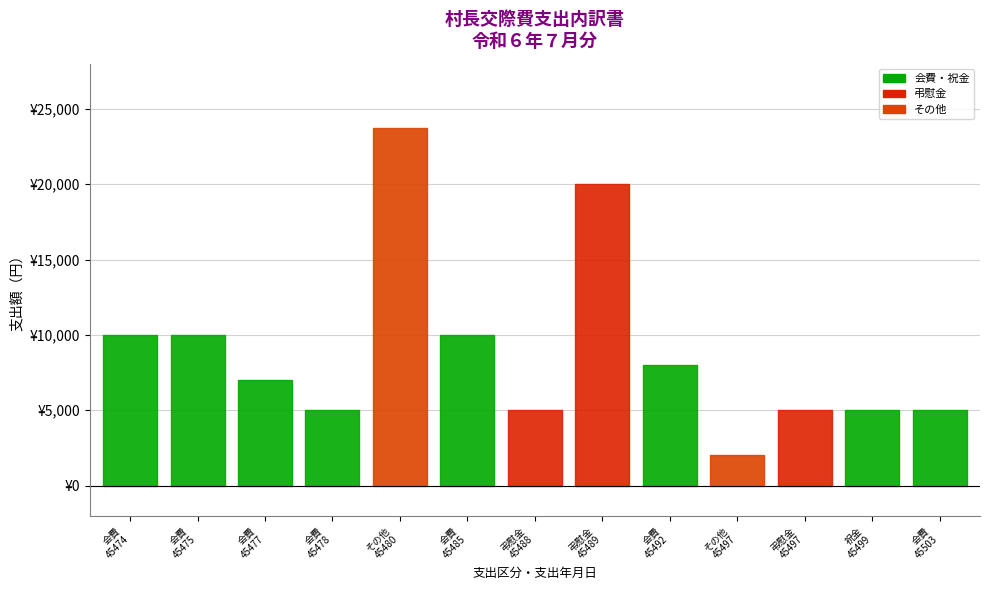

Which has a higher value, その他
45480 or 会費
45475?

その他
45480